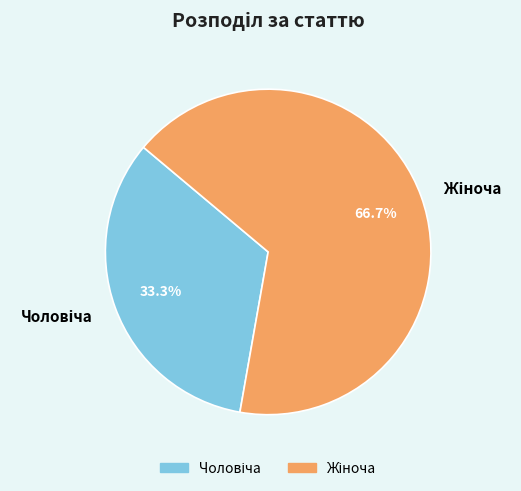

Is there a majority slice in this chart?

Yes